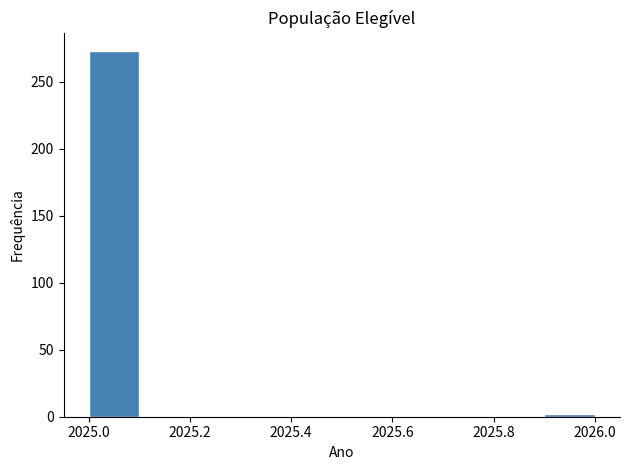

Reading left to right, list every bar in this chart as the range it spans on the x-axis followed by its height. The values are not printed on the chart, so give them approximately, as read against the axis.

2025.0 to 2025.1: 275
2025.1 to 2025.2: 0
2025.2 to 2025.3: 0
2025.3 to 2025.4: 0
2025.4 to 2025.5: 0
2025.5 to 2025.6: 0
2025.6 to 2025.7: 0
2025.7 to 2025.8: 0
2025.8 to 2025.9: 0
2025.9 to 2026.0: under 5